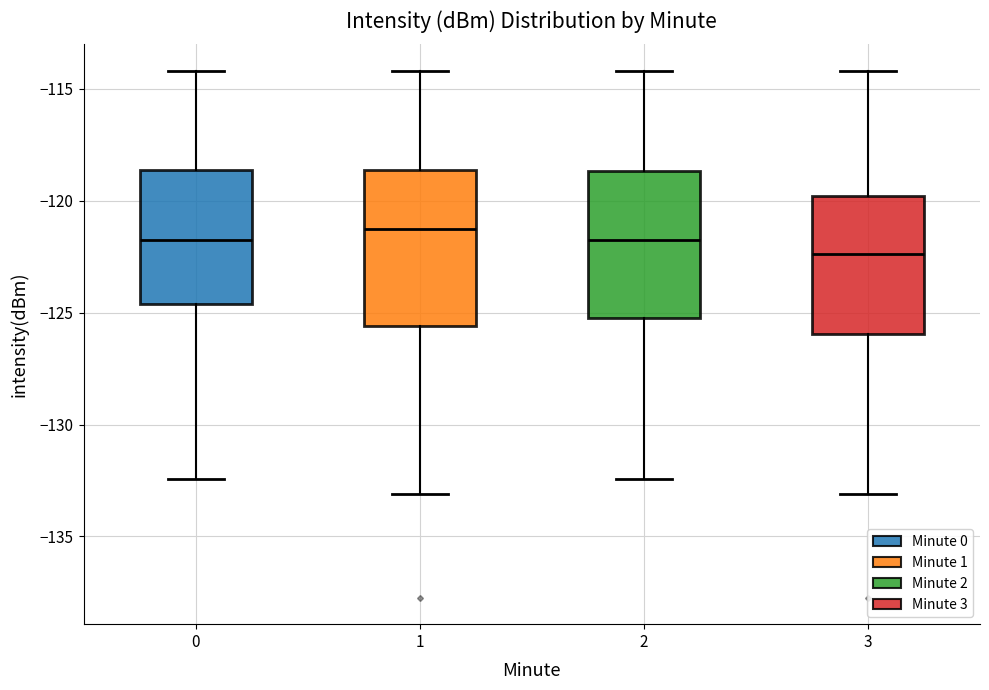

Where is the upper edge of the box at x = 1 on the y-axis? The values are not printed on the chart, so give them approximately, as read against the axis.

-118.5